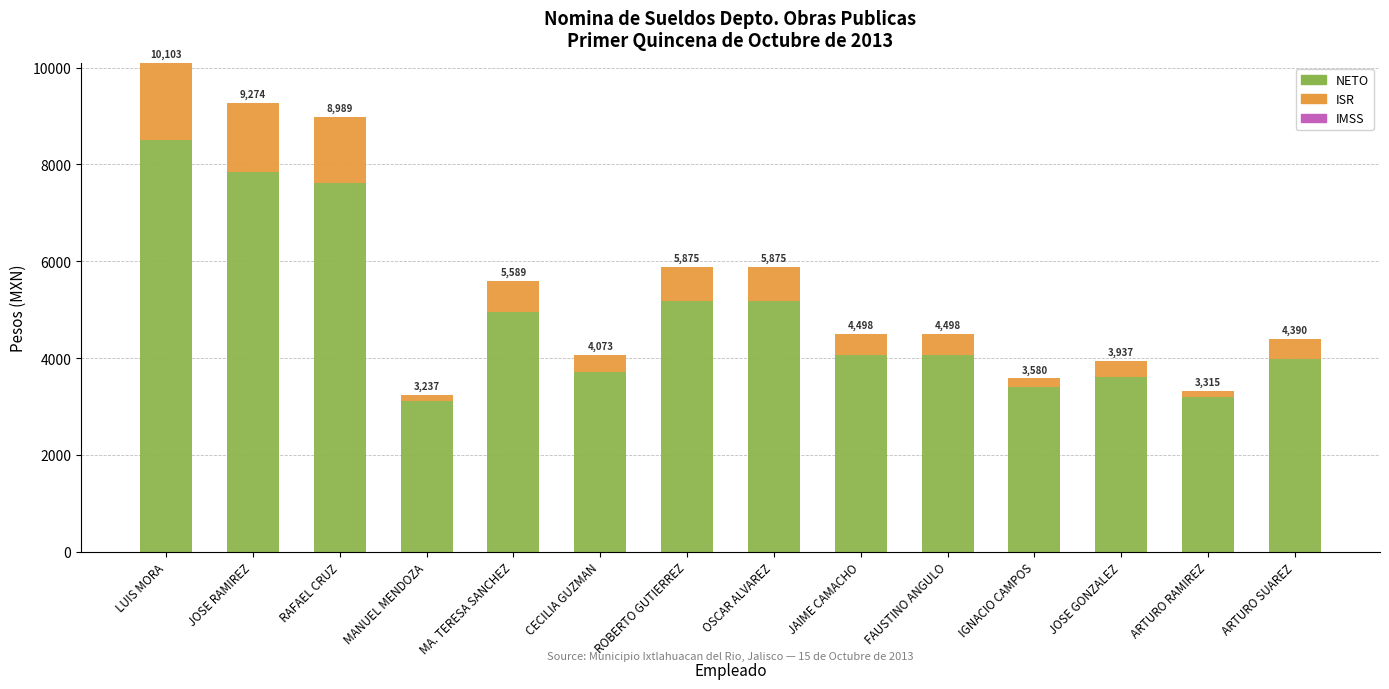

Is it true that NETO equals 5173 at OSCAR ALVAREZ?

True